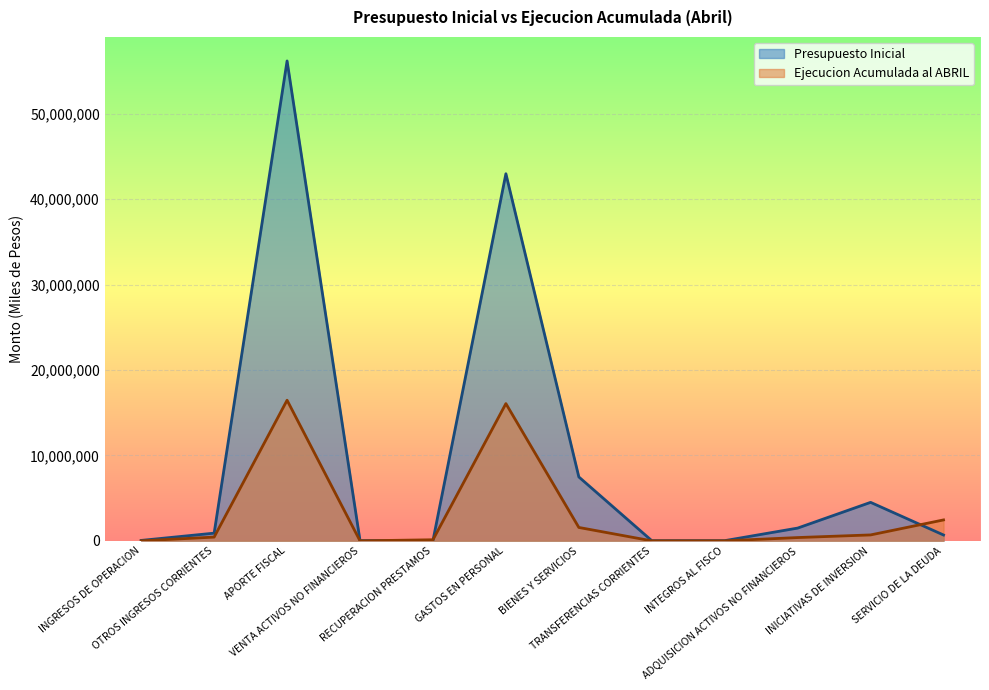

What is the difference between the maximum and minimum values in the Presupuesto Inicial series?

56163473